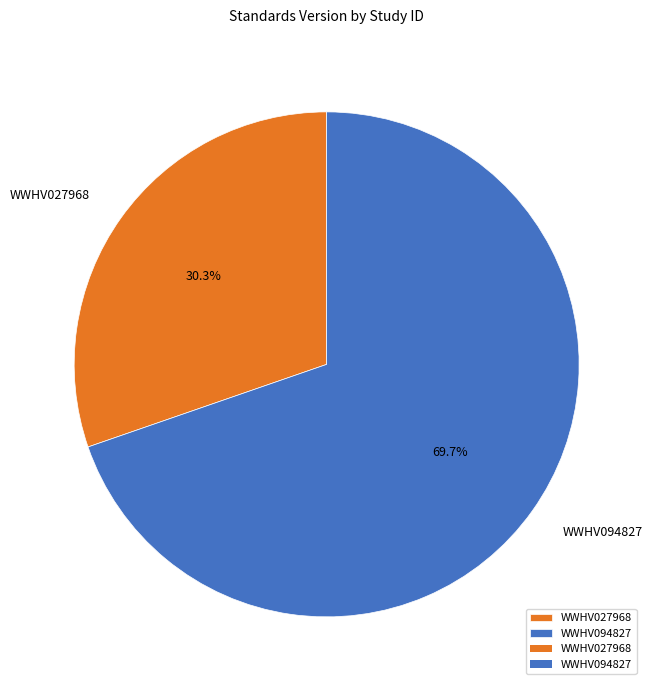

What is the smallest slice in the pie chart?

WWHV027968